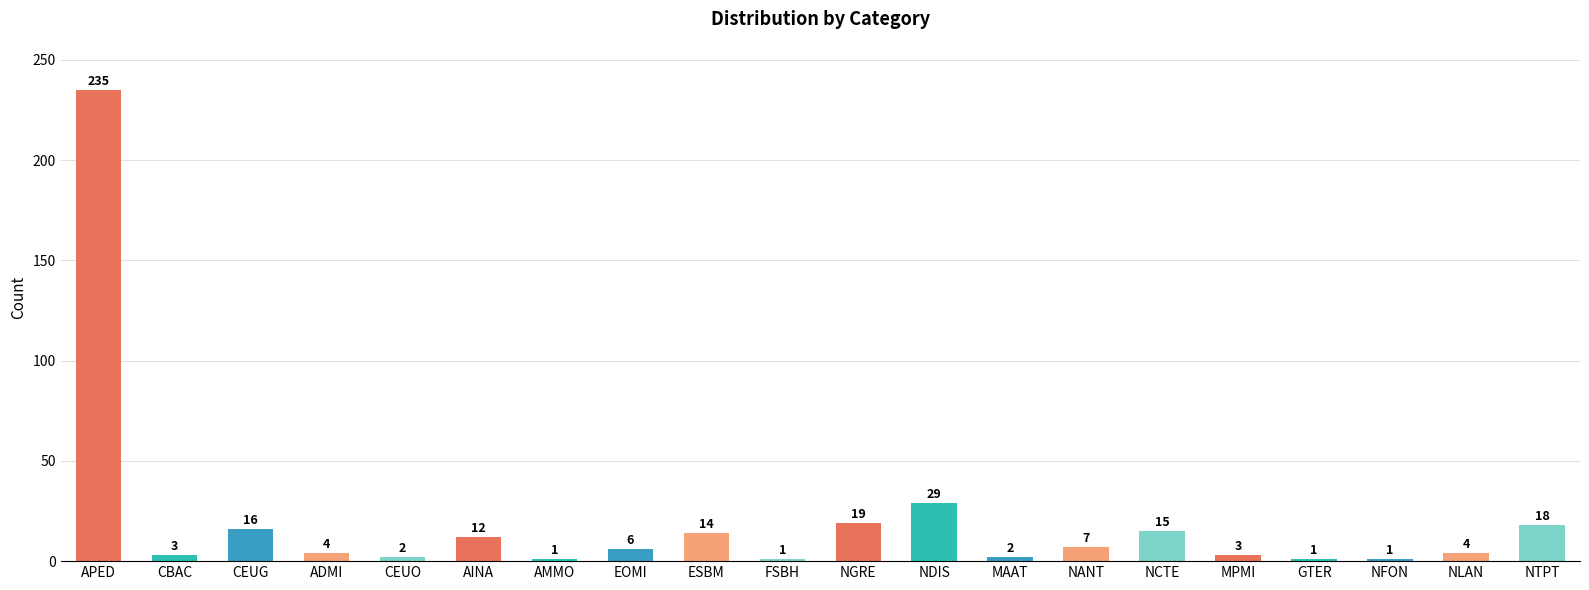

What is the maximum value shown in the chart?

235